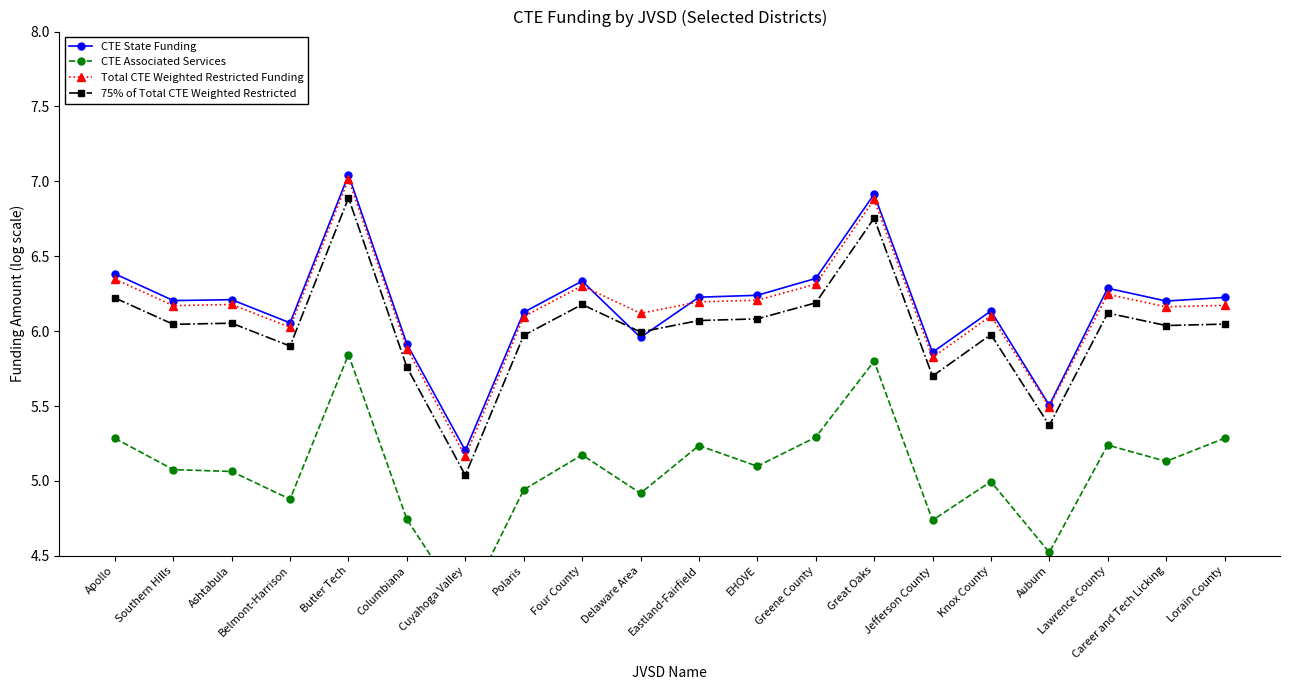

In Total CTE Weighted Restricted Funding, how many points are higher than both neighbors (excluding endpoints)?

6